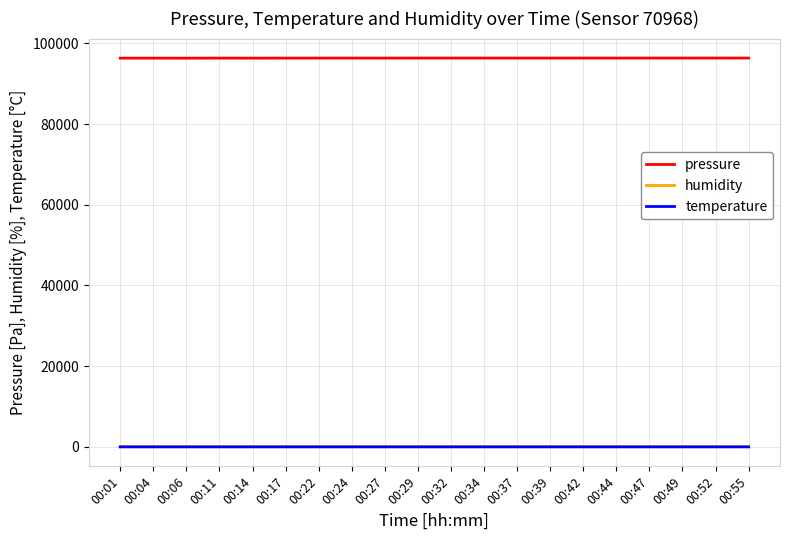

What is the greatest value displayed?

96355.4